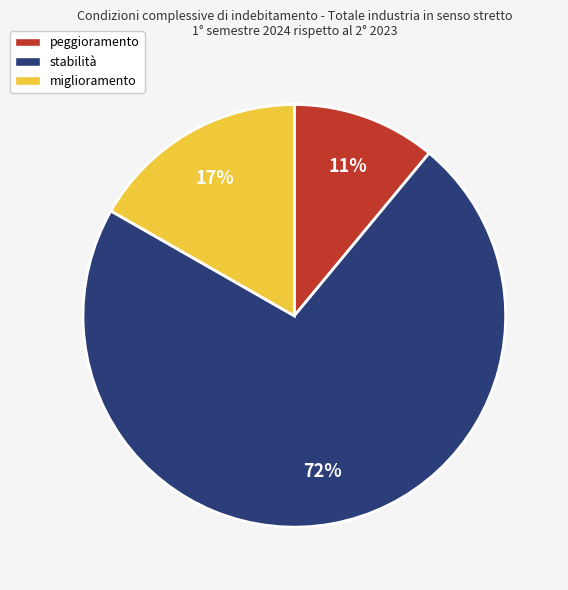

What is the largest slice in the pie chart?

stabilità